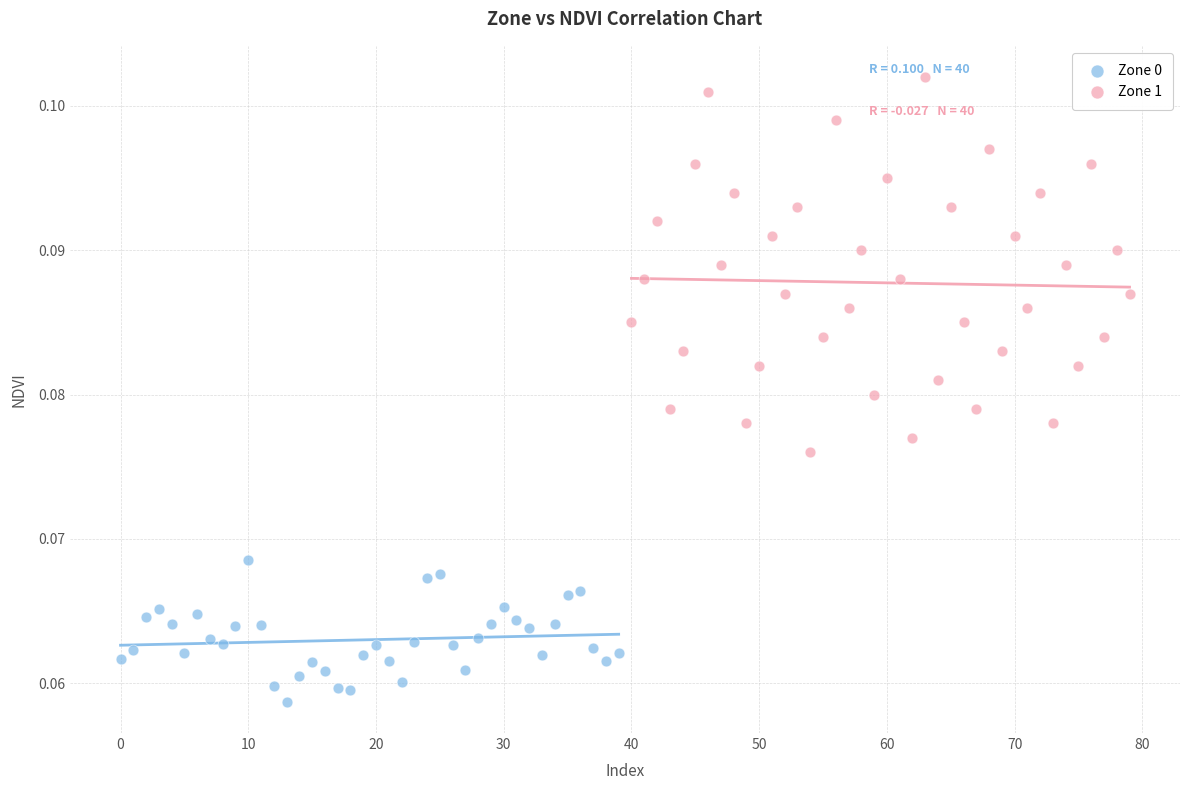

Which series reaches the maximum Y coordinate?

Zone 1